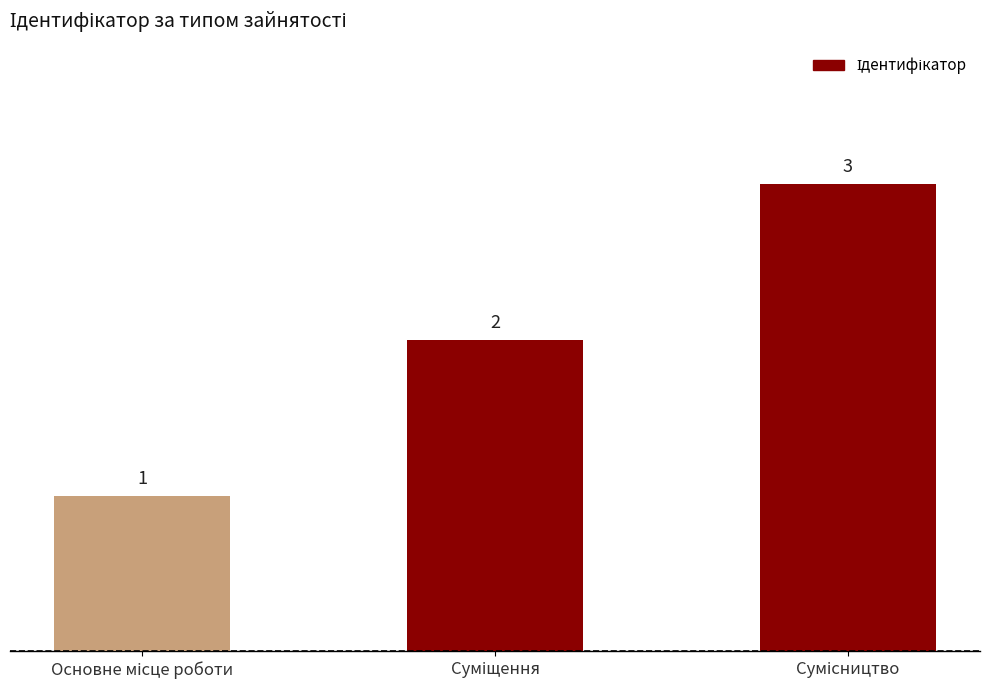

What is the sum of all values?

6